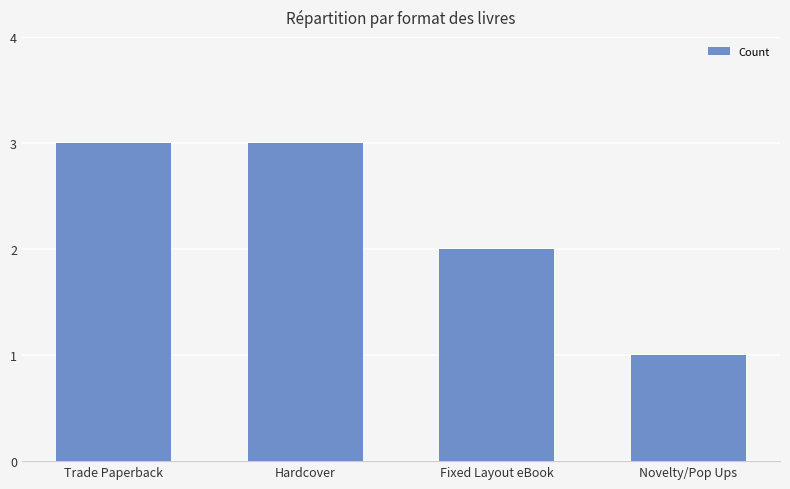

What is the difference between the values at Trade Paperback and Fixed Layout eBook?

1